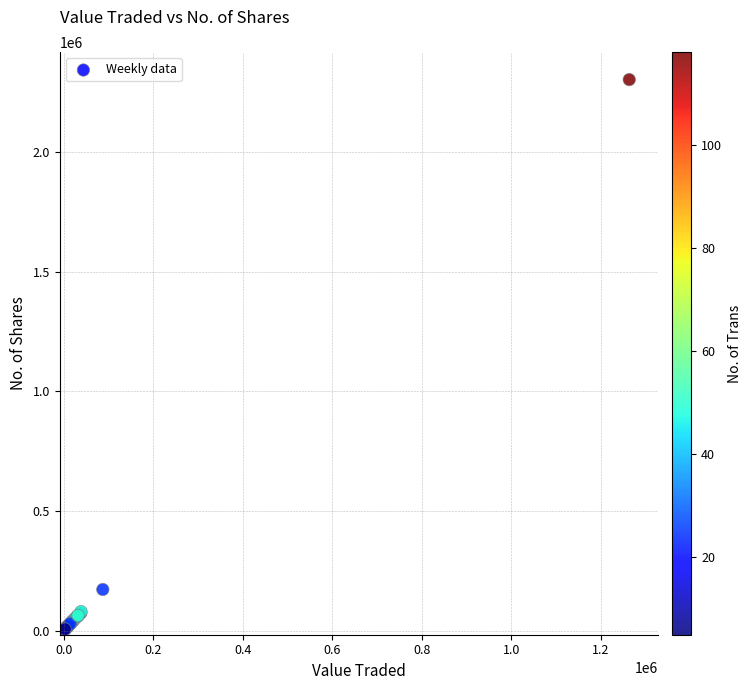

What Y value in the scatter plot is closest to 1151643?

171756